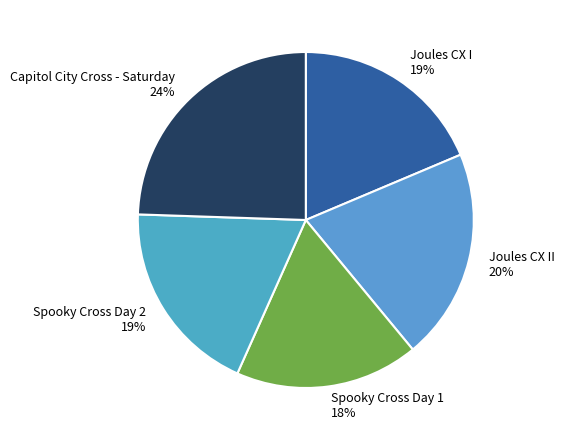

Approximately how many times larger is the value at Joules CX I compared to Spooky Cross Day 2?

1.0